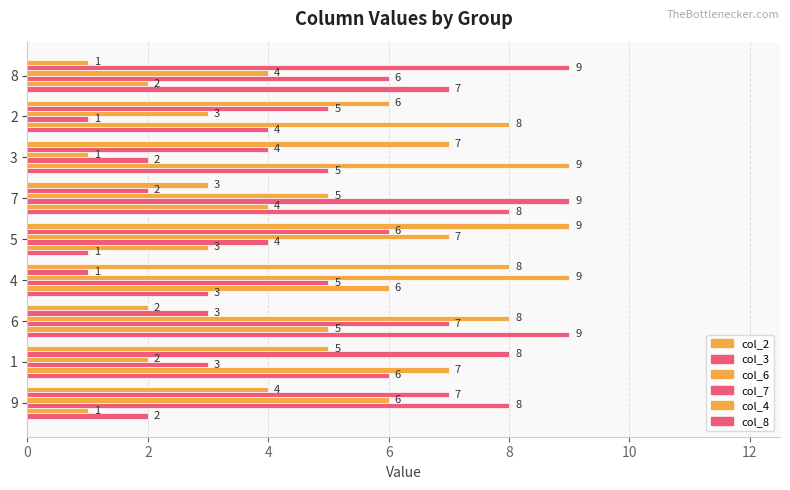

How many values in the col_8 series are below 5?

4